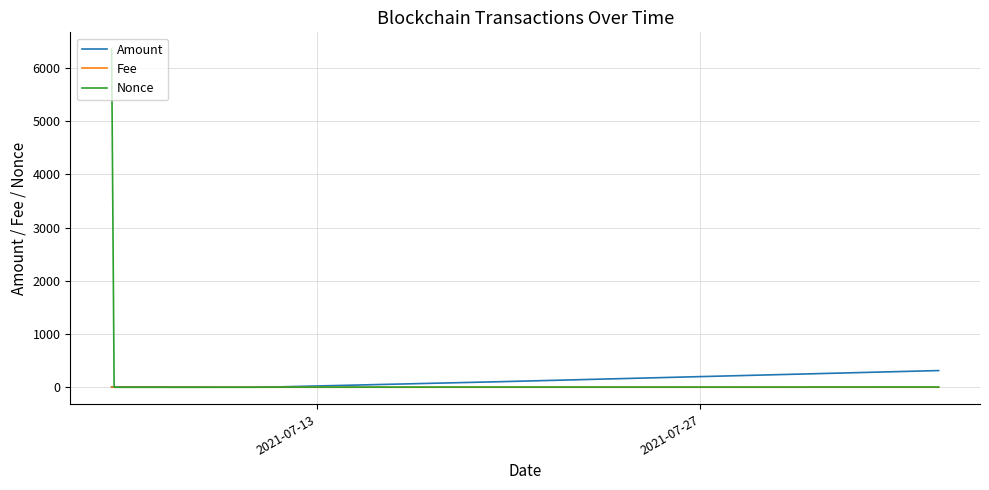

Which series has the largest total across all categories?

Nonce